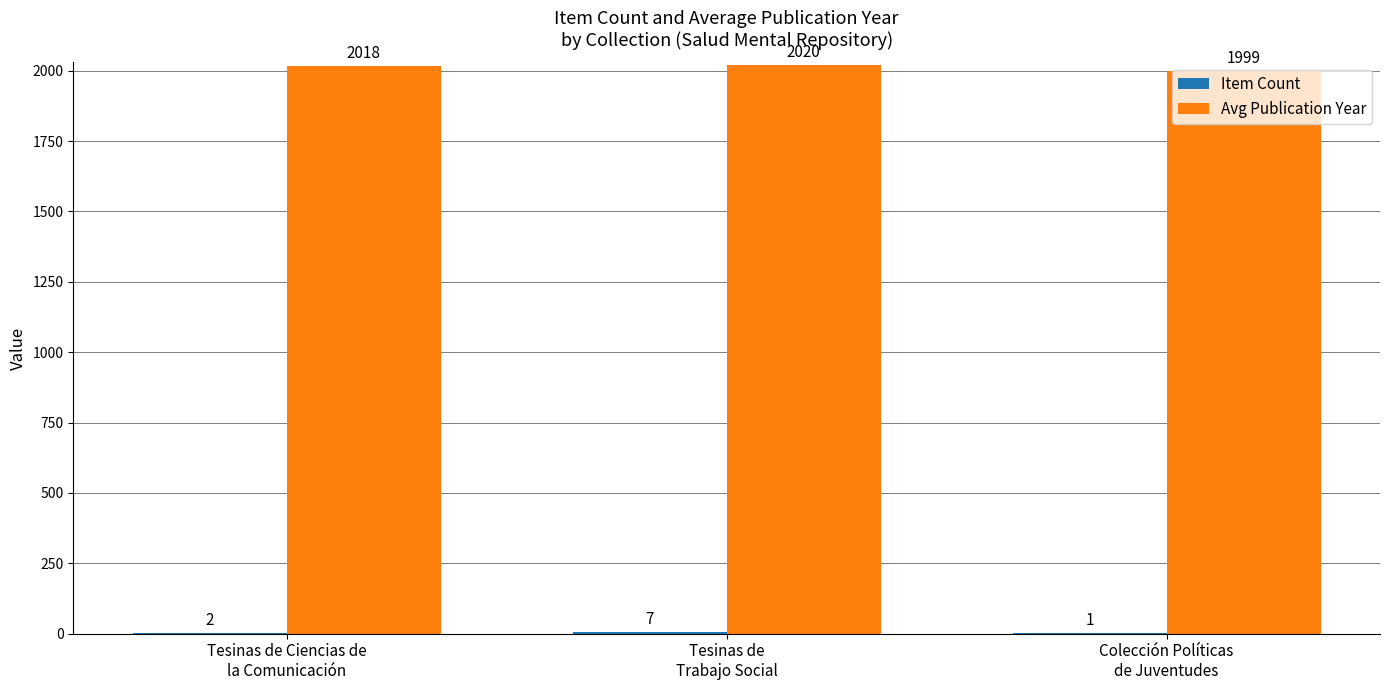

Which series has the largest range (max minus min)?

Avg Publication Year